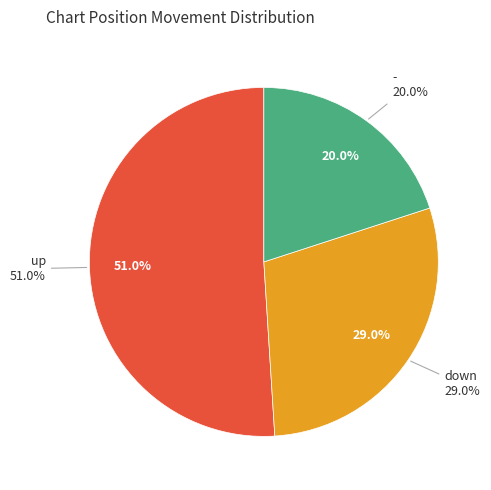

To the nearest percent, what is the average slice percentage?

33%